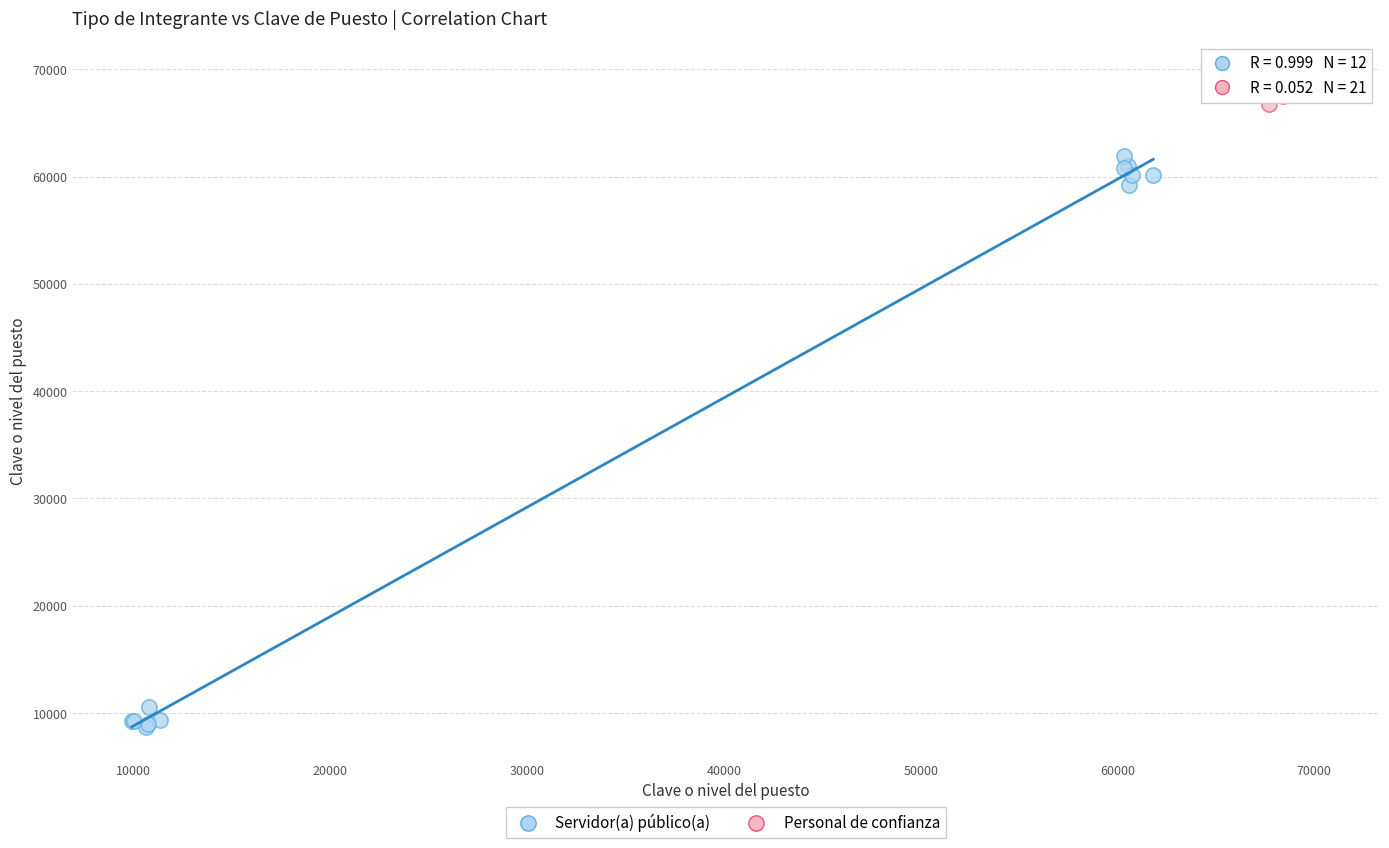

Which series reaches the minimum Y coordinate?

Servidor(a) público(a)